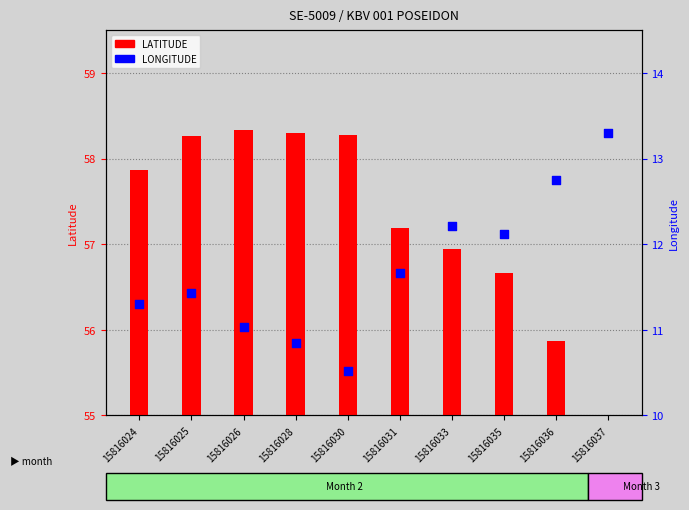

At how many categories does at least one series exceed 45?

10